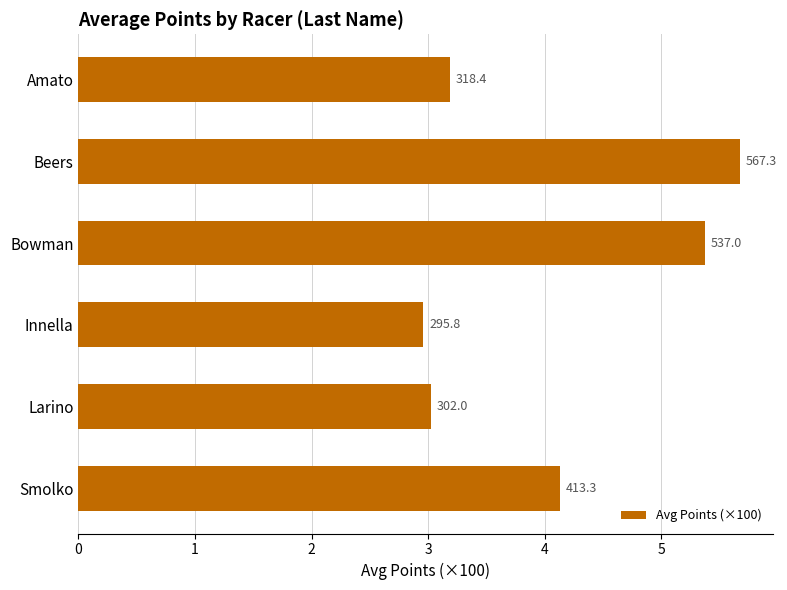

Are the bars horizontal?

Yes